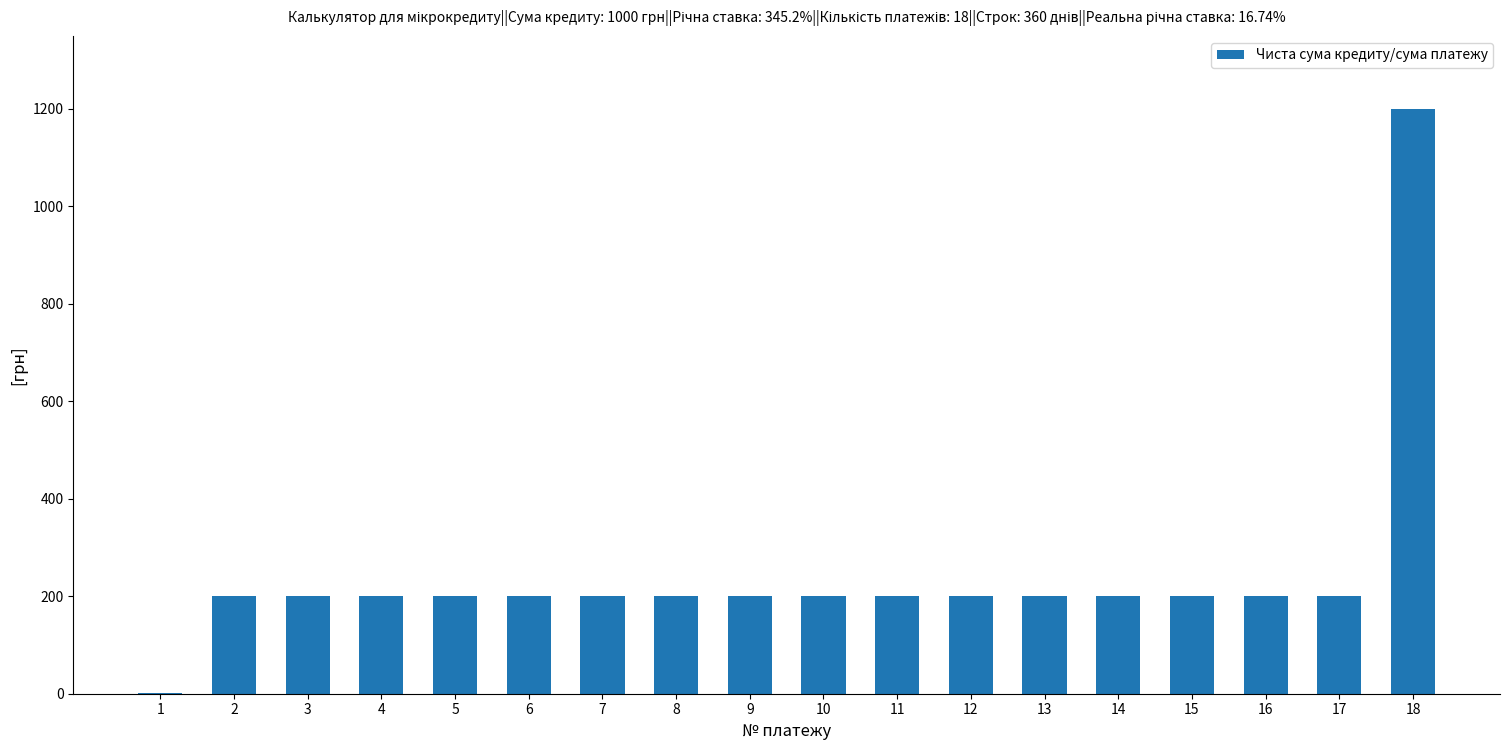

Count the number of data series in this chart.

1